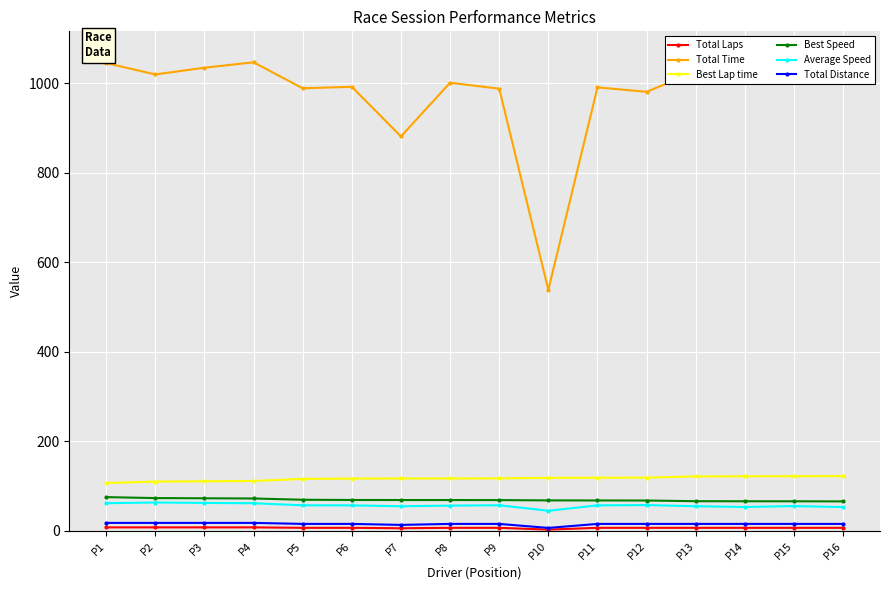

At which label does Total Laps reach its minimum?

P10